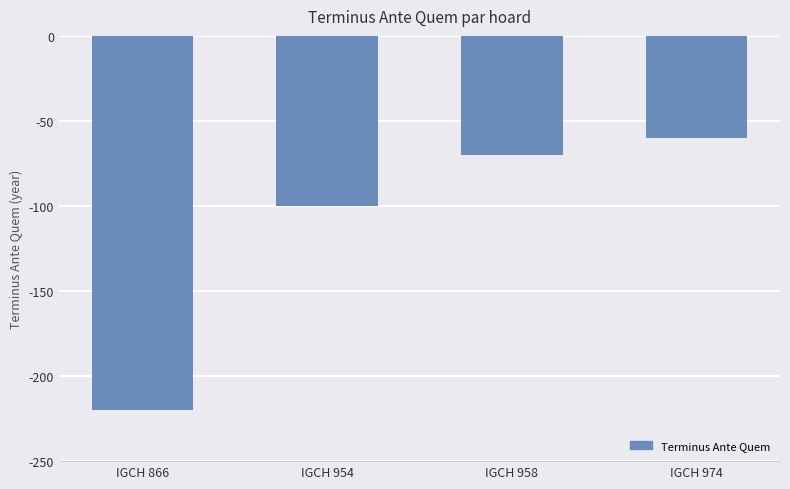

What is the sum of the values at IGCH 974 and IGCH 958?

-130